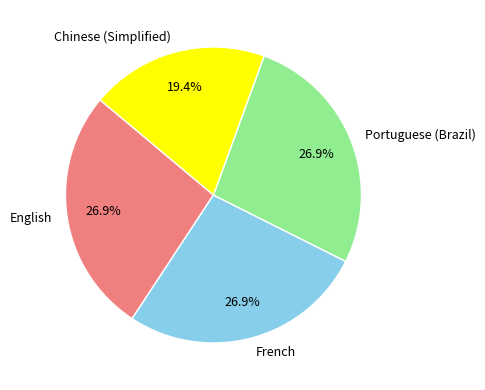

Do Portuguese (Brazil) and English together represent more than half of the pie?

Yes